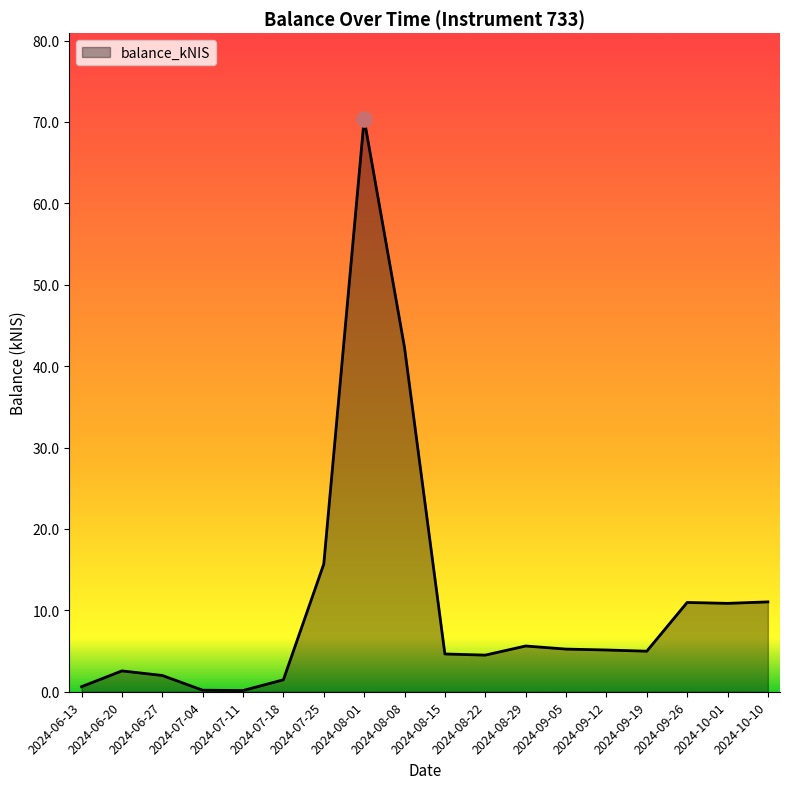

What is the change in value from 2024-07-18 to 2024-08-08?

+40.8